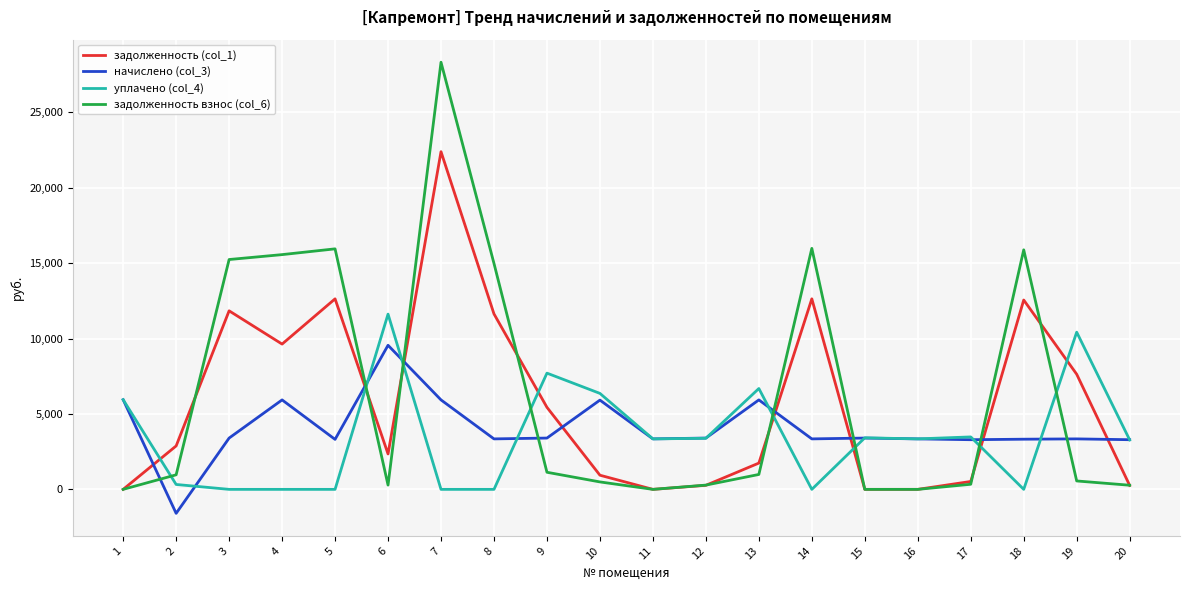

Which category has the highest value in the задолженность взнос (col_6) series?

7